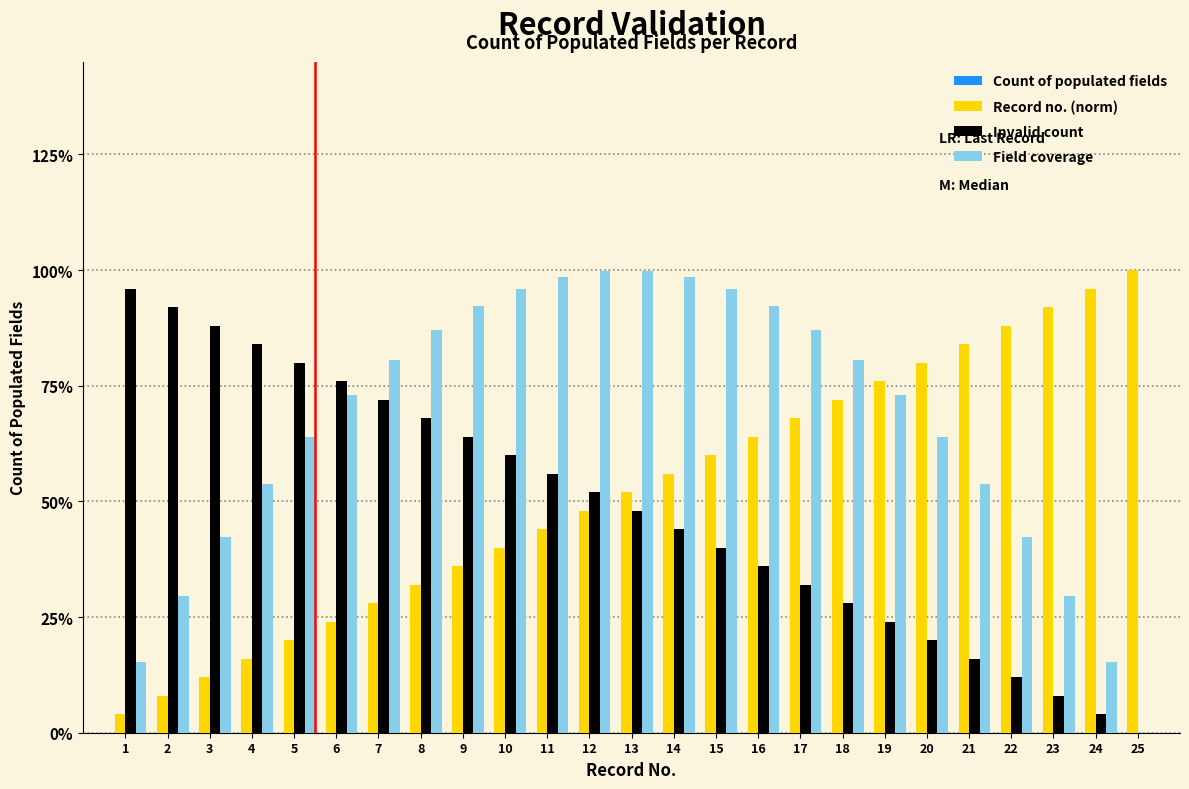

Are the bars grouped side by side (vs. stacked)?

Yes